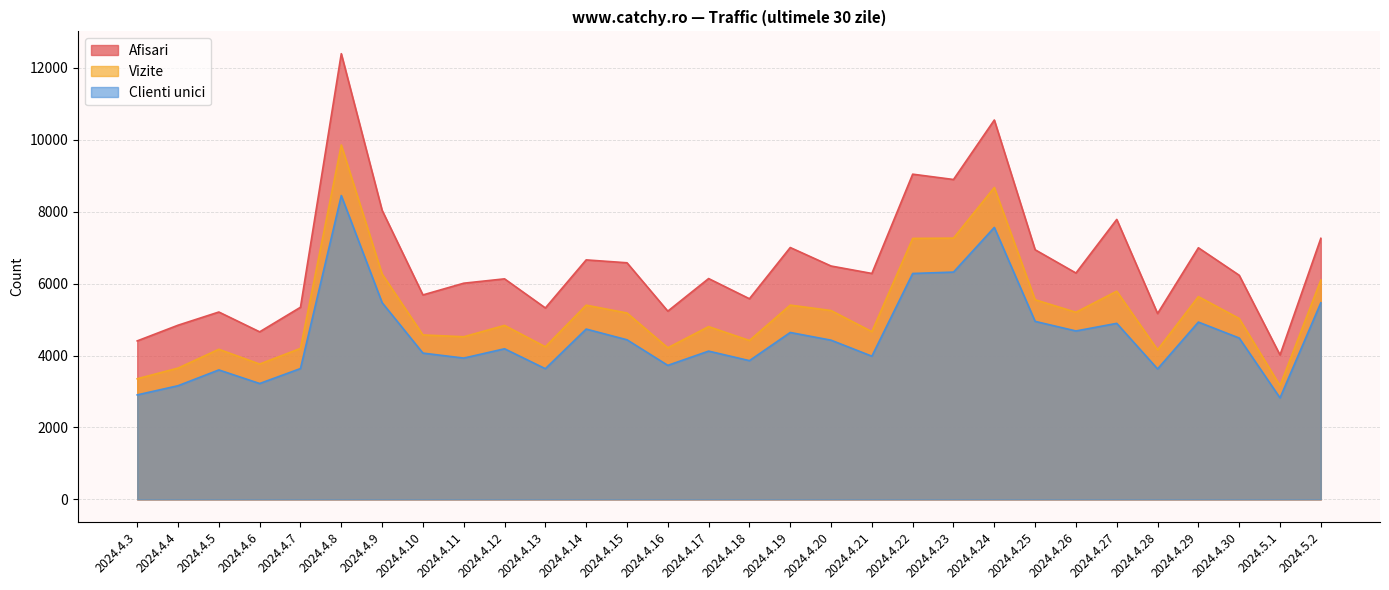

At which category does Clienti unici reach its first local valley?

2024.4.6